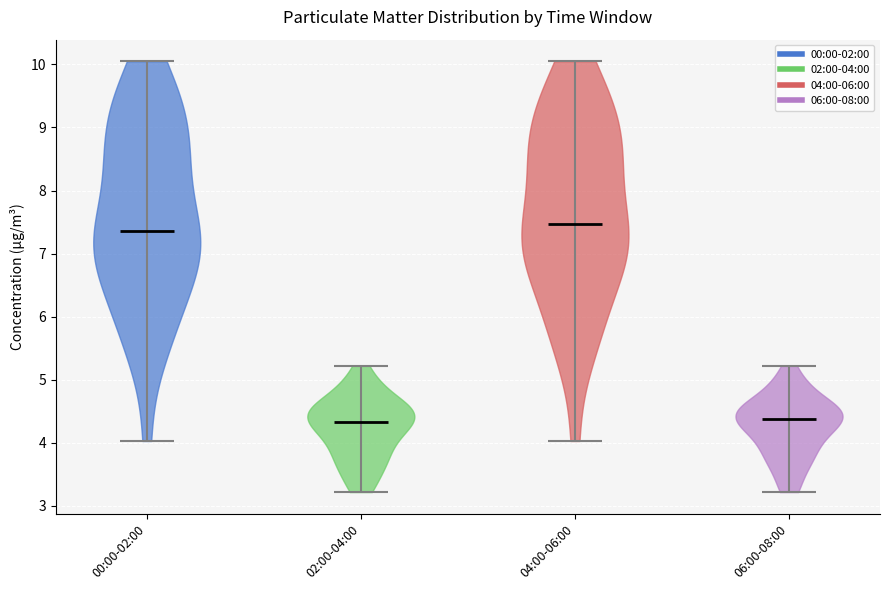

What is the lowest point the violin for 06:00-08:00 reaches on the y-axis? The values are not printed on the chart, so give them approximately, as read against the axis.

3.2